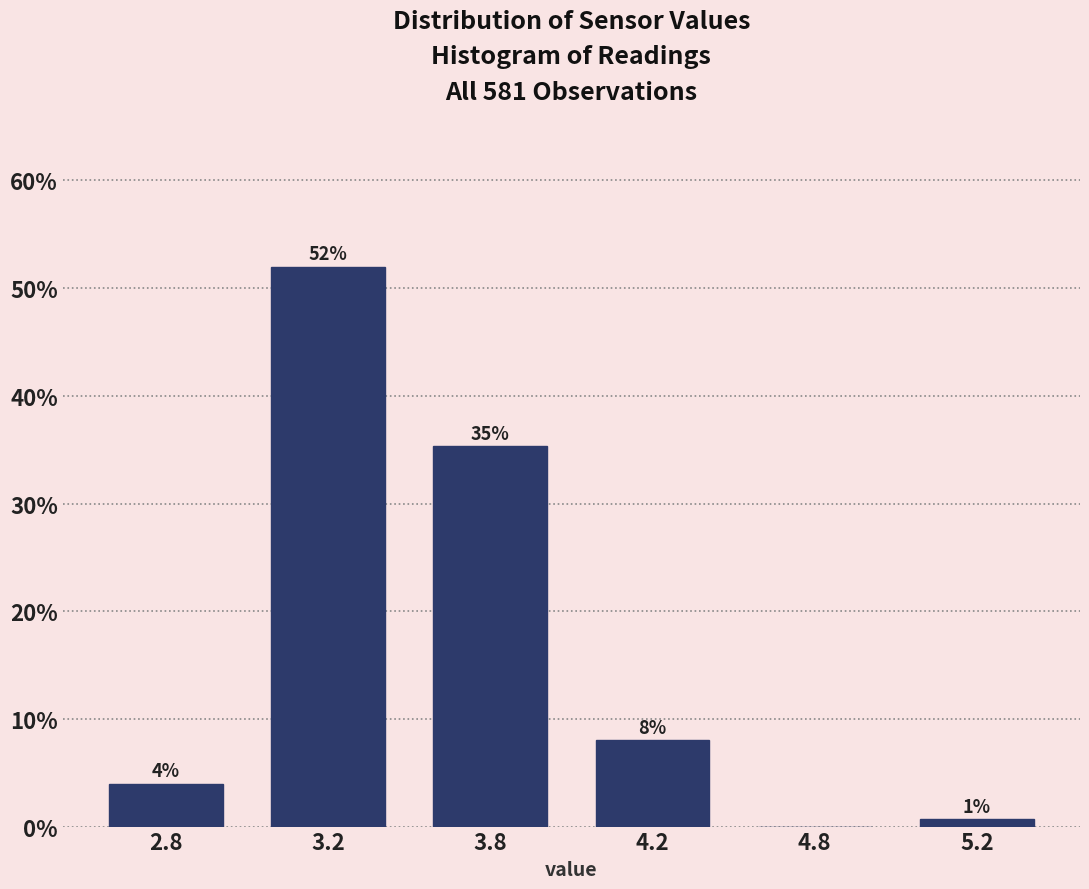

Approximately how many times larger is the value at 3.8 compared to 2.8?

8.8